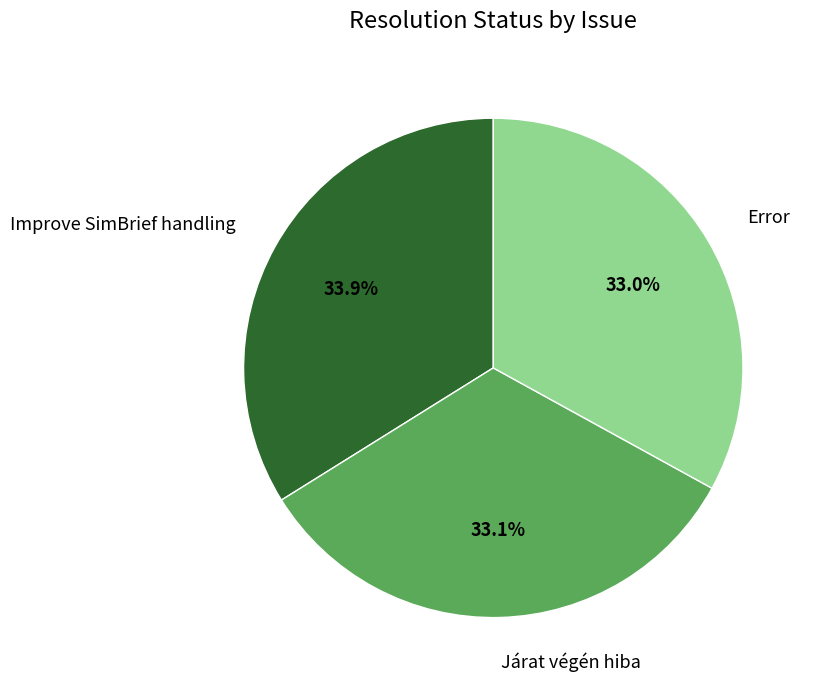

Does any single category account for the majority?

No